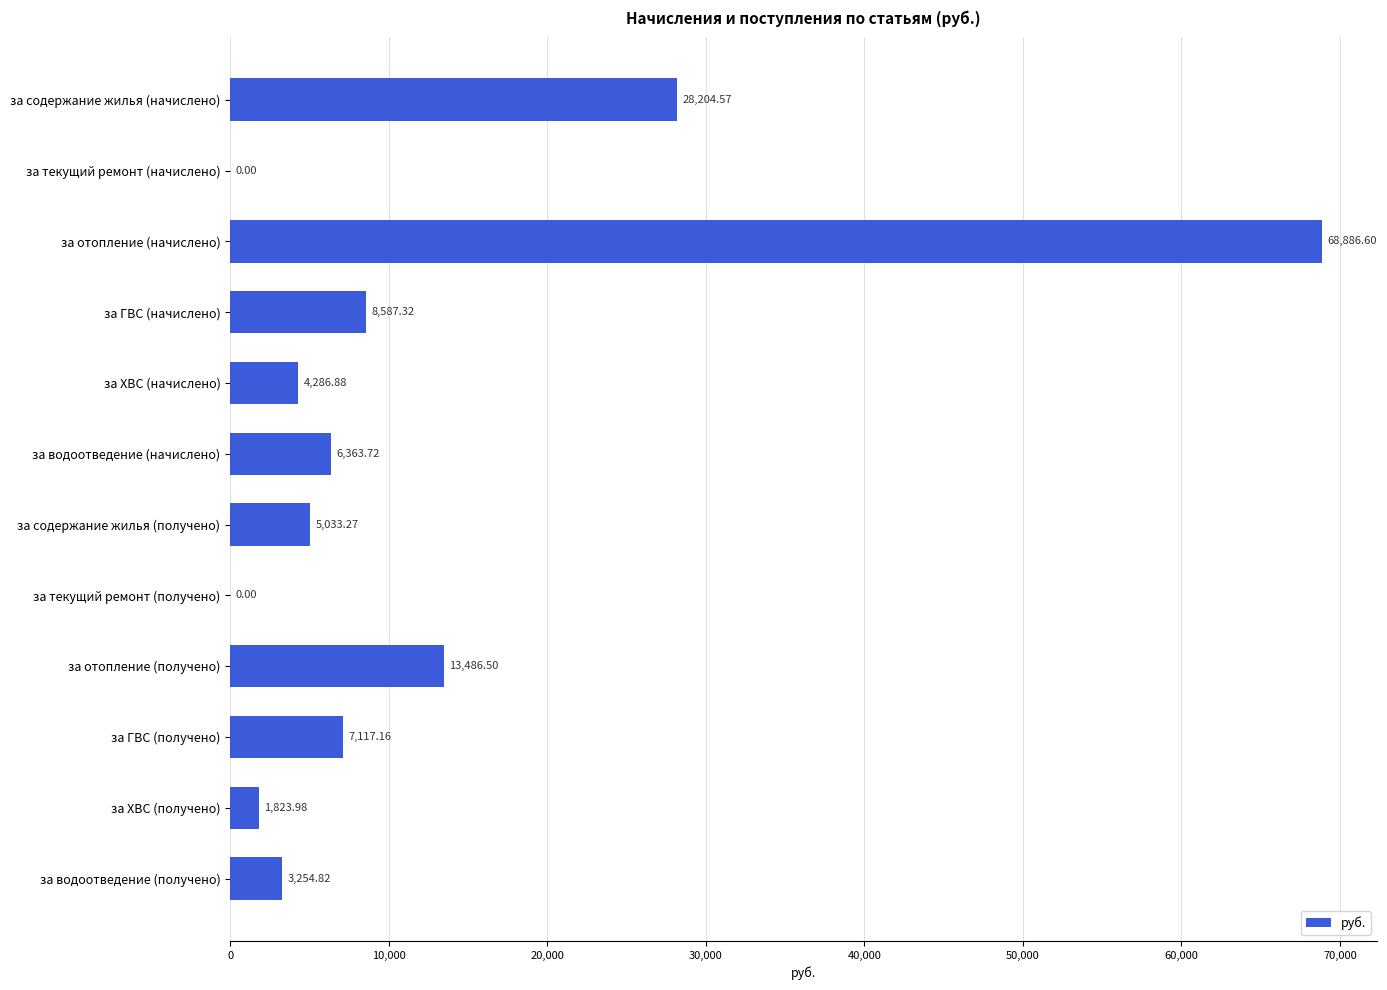

What is the ratio of the value at за отопление (начислено) to the value at за ХВС (получено)?

37.8